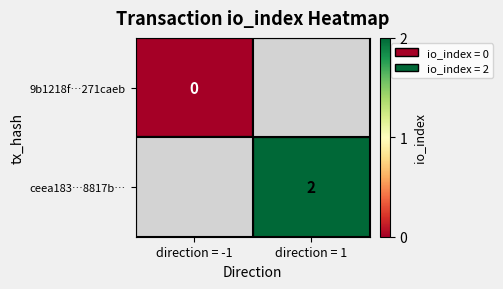

Is it true that ceea183…8817b… equals 2 at direction = 1?

True